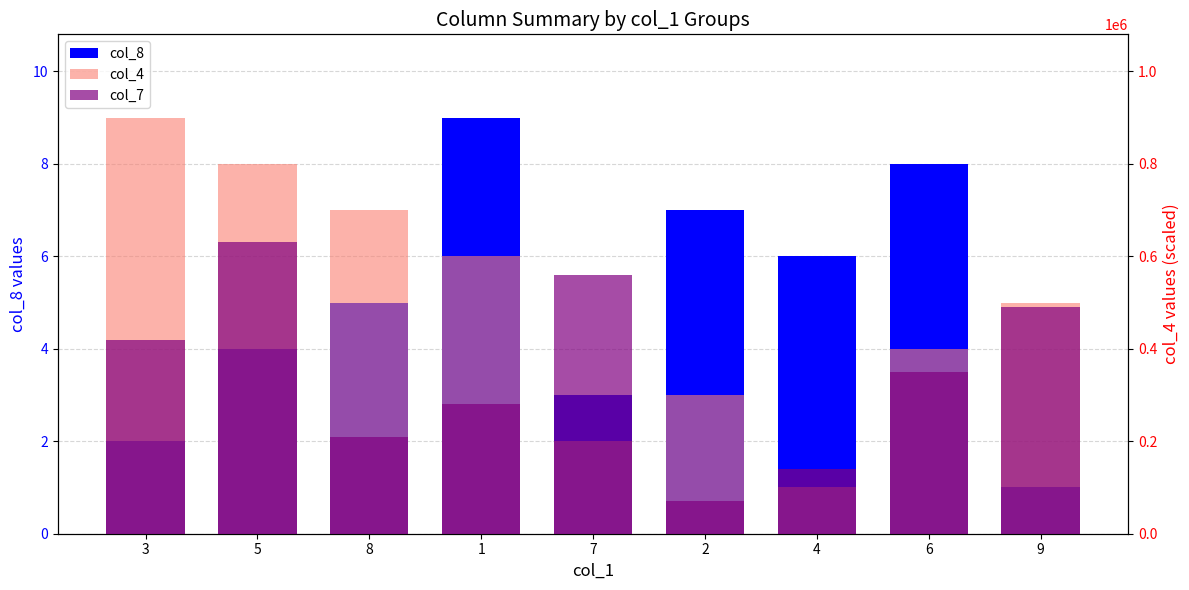

How many bars are there in each group?

3